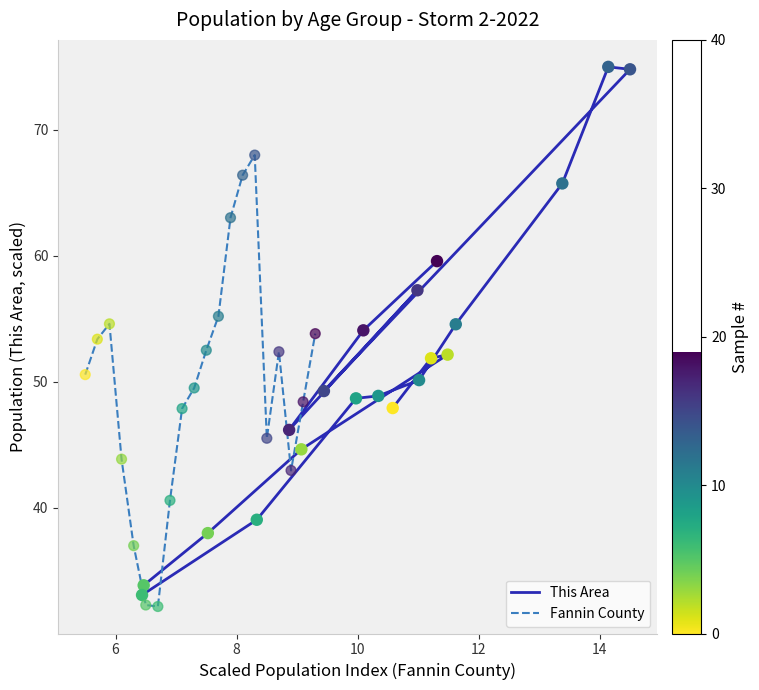

What are all the series names shown in the legend?

This Area, Fannin County